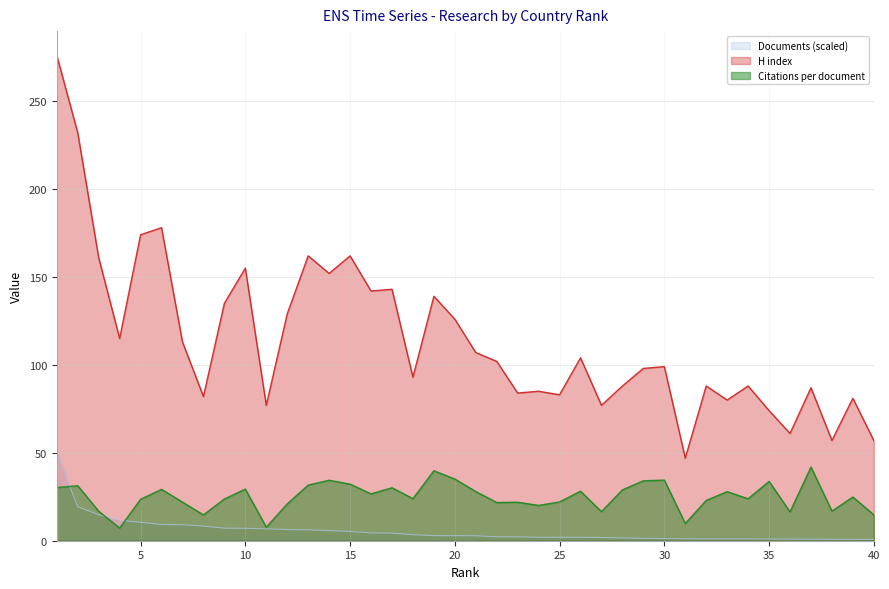

What are all the series names shown in the legend?

Documents (scaled), H index, Citations per document